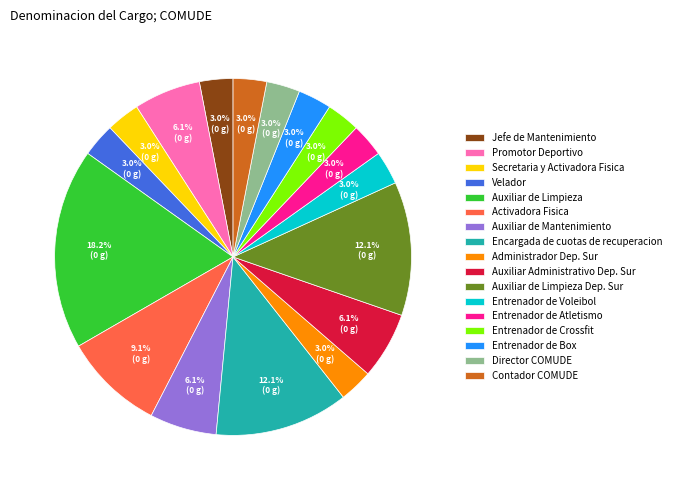

Is it true that Auxiliar de Mantenimiento is 6% of the pie?

True